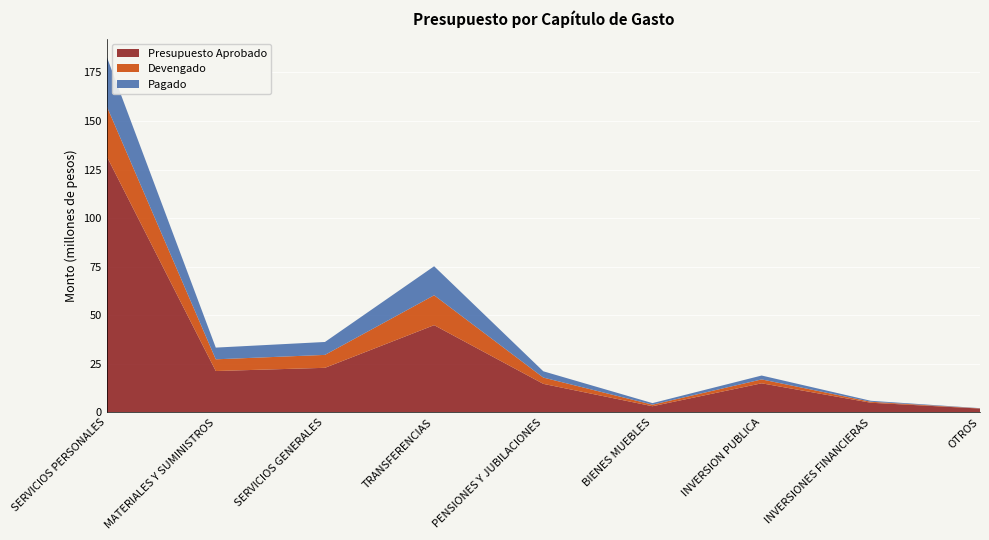

Reading right to left, what are all the values shown in this chart?

Presupuesto Aprobado: OTROS=2000000.0	INVERSIONES FINANCIERAS=5000000.0	INVERSION PUBLICA=15000000.0	BIENES MUEBLES=3200000.0	PENSIONES Y JUBILACIONES=14716893.3	TRANSFERENCIAS=44929734.1	SERVICIOS GENERALES=22970849.9	MATERIALES Y SUMINISTROS=21316033.6	SERVICIOS PERSONALES=131914014.3
Devengado: OTROS=100000.0	INVERSIONES FINANCIERAS=500000.0	INVERSION PUBLICA=2000000.0	BIENES MUEBLES=800000.0	PENSIONES Y JUBILACIONES=3232871.2	TRANSFERENCIAS=15376254.0	SERVICIOS GENERALES=6649226.6	MATERIALES Y SUMINISTROS=6027689.6	SERVICIOS PERSONALES=25806464.0
Pagado: OTROS=100000.0	INVERSIONES FINANCIERAS=500000.0	INVERSION PUBLICA=2000000.0	BIENES MUEBLES=800000.0	PENSIONES Y JUBILACIONES=3232871.2	TRANSFERENCIAS=14939079.0	SERVICIOS GENERALES=6649226.6	MATERIALES Y SUMINISTROS=6027689.6	SERVICIOS PERSONALES=25527624.5